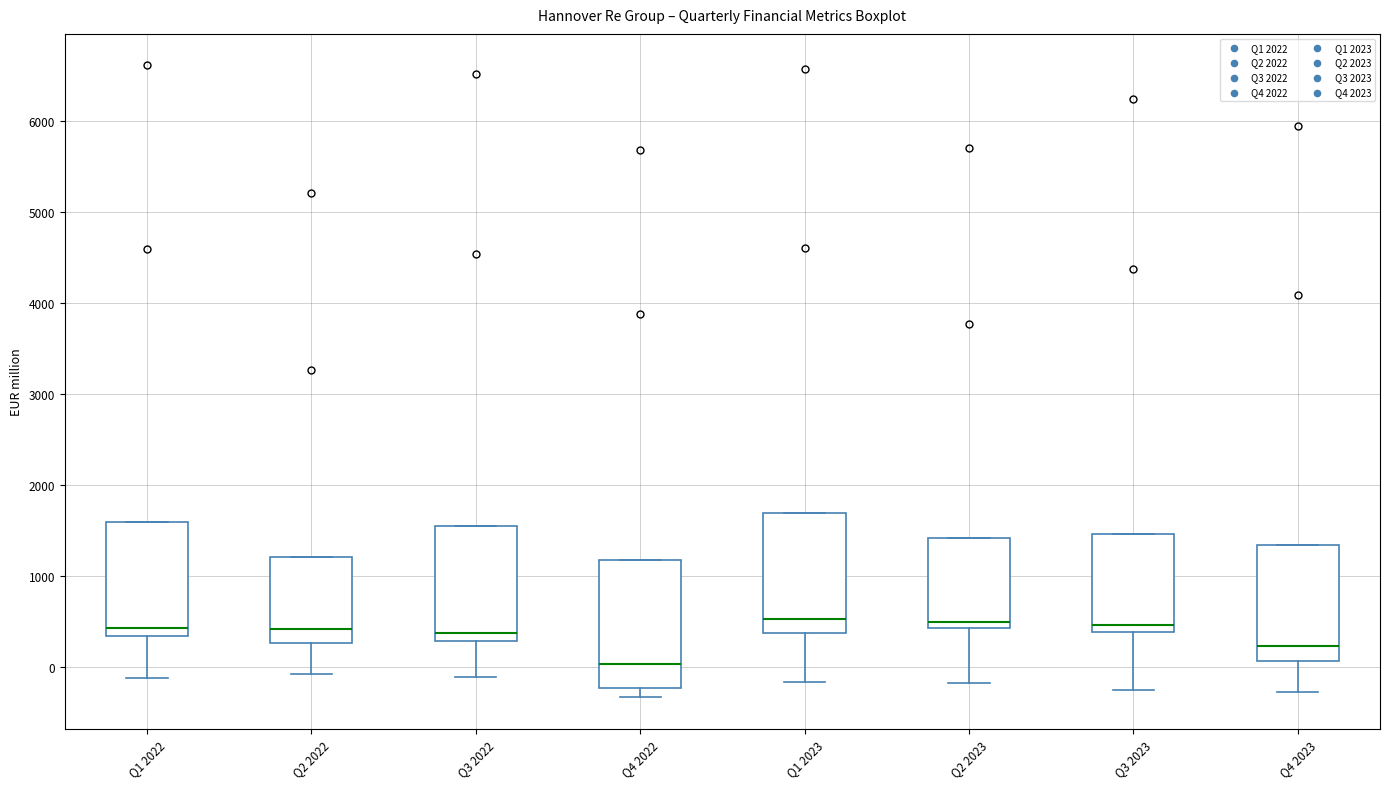

Reading left to right, transcribe this box plot: for each box, give where its median line is, the range the box spans, and where its two whiskers end, as read against the y-axis. The values are not printed on the chart, so give them approximately, as read against the axis.

Q1 2022: median 400, box 300 to 1600, whiskers -100 to 1600
Q2 2022: median 400, box 300 to 1200, whiskers -100 to 1200
Q3 2022: median 400, box 300 to 1500, whiskers -100 to 1500
Q4 2022: median 0, box -200 to 1200, whiskers -300 to 1200
Q1 2023: median 500, box 400 to 1700, whiskers -200 to 1700
Q2 2023: median 500, box 400 to 1400, whiskers -200 to 1400
Q3 2023: median 500, box 400 to 1500, whiskers -300 to 1500
Q4 2023: median 200, box 100 to 1300, whiskers -300 to 1300